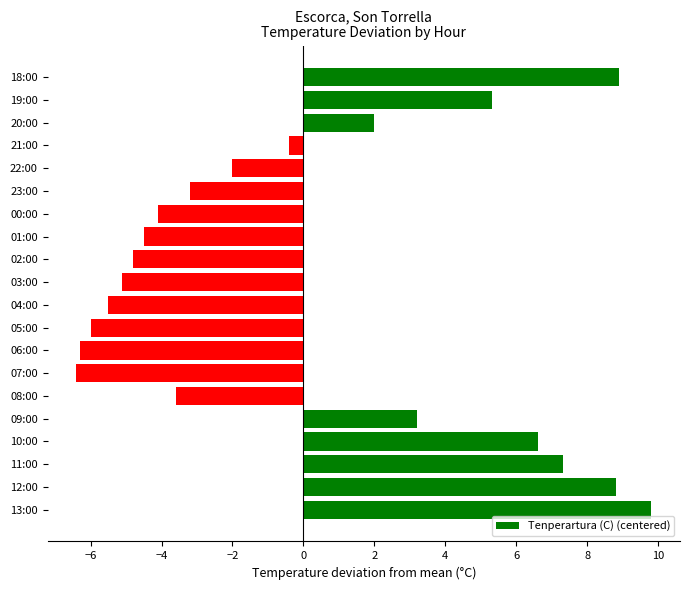

What is the smallest value displayed?

-6.4